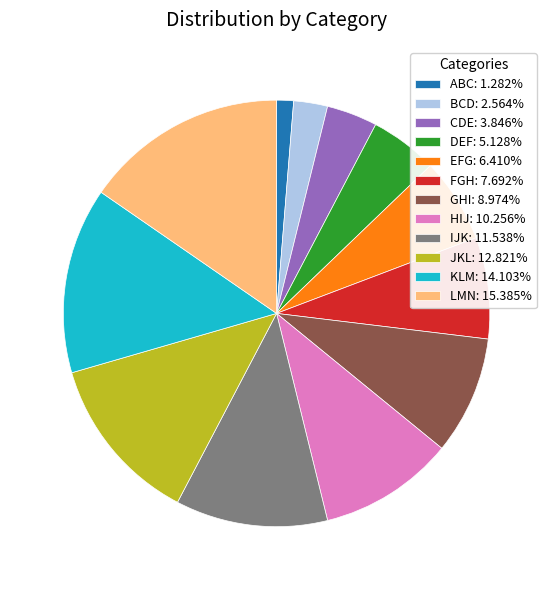

Approximately how many times larger is the value at IJK: 11.538% compared to KLM: 14.103%?

0.8